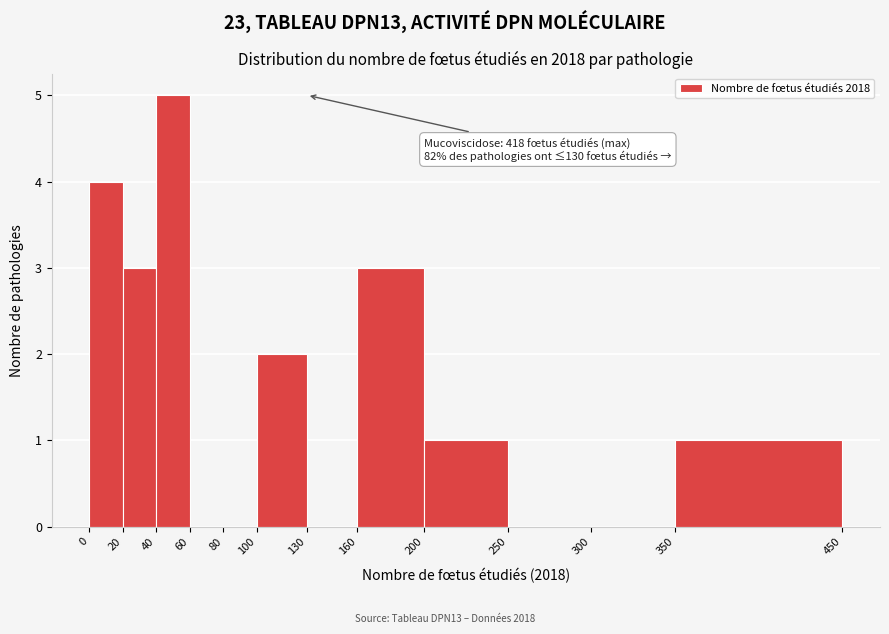

Which range on the x-axis has the tallest bar?

40 to 60